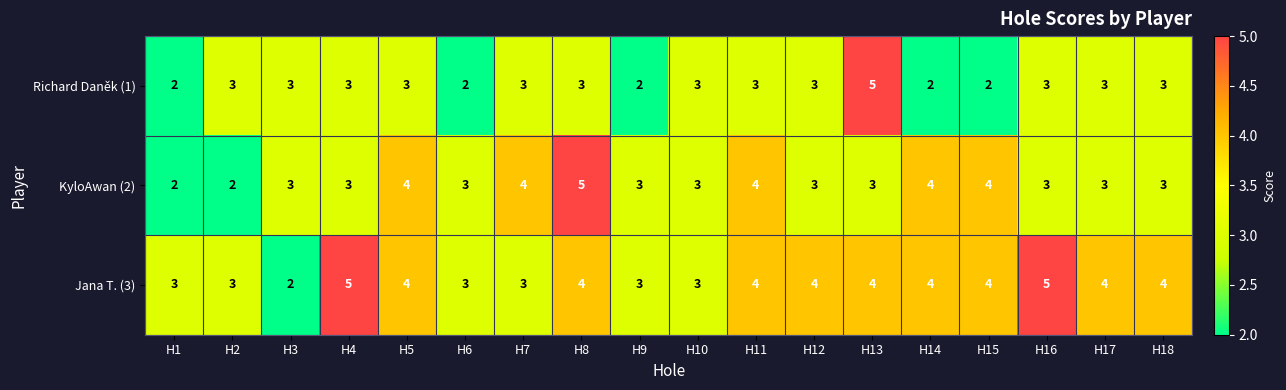

What is the sum of the Jana T. (3) values at H14 and H11?

8